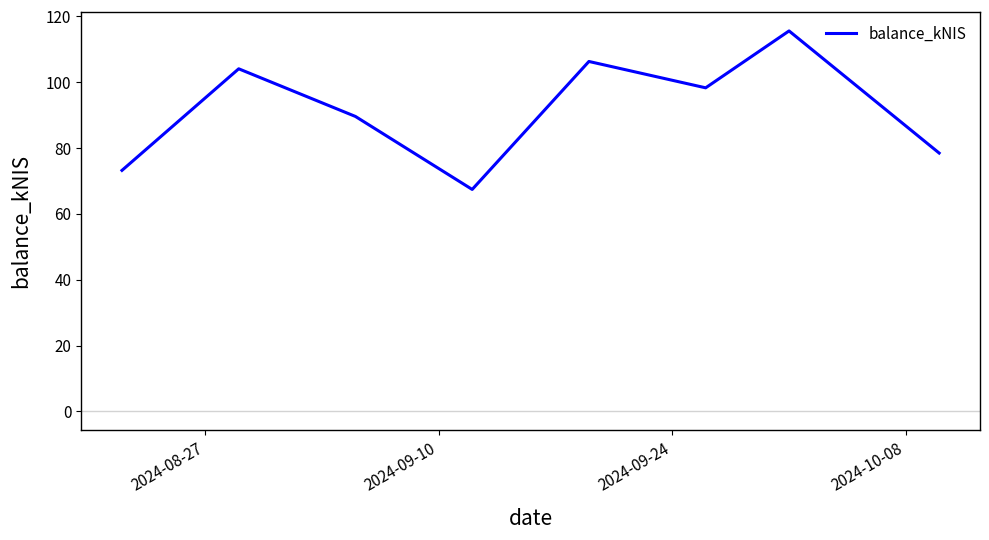

What is the average value?

91.6